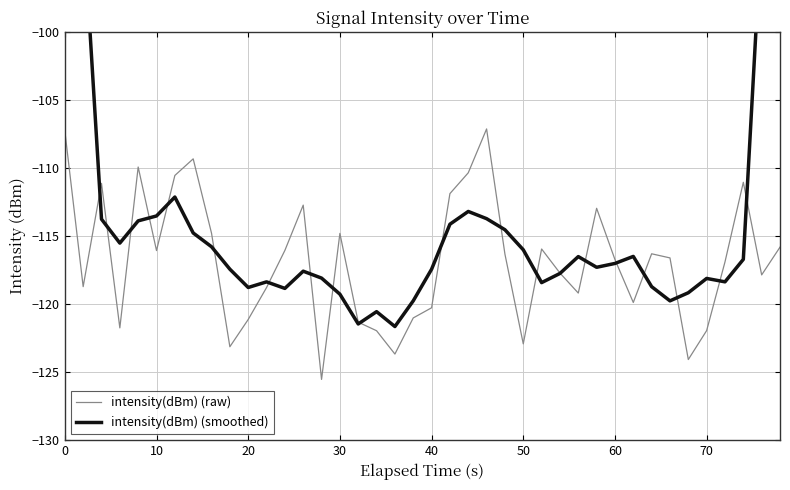

The value of intensity(dBm) (raw) at 70 is -165.5. True or false?

False